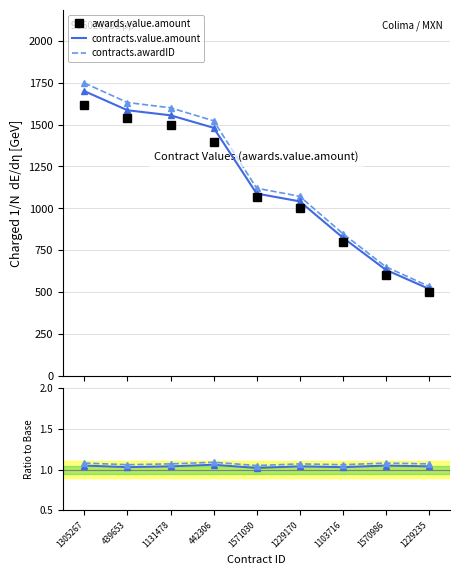

What is the difference between the contracts.value.amount values at 1571030 and 1103716?

262.4